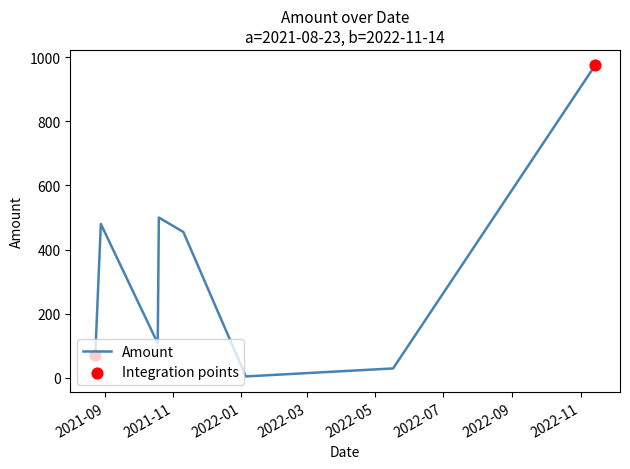

What is the greatest value displayed?

973.9